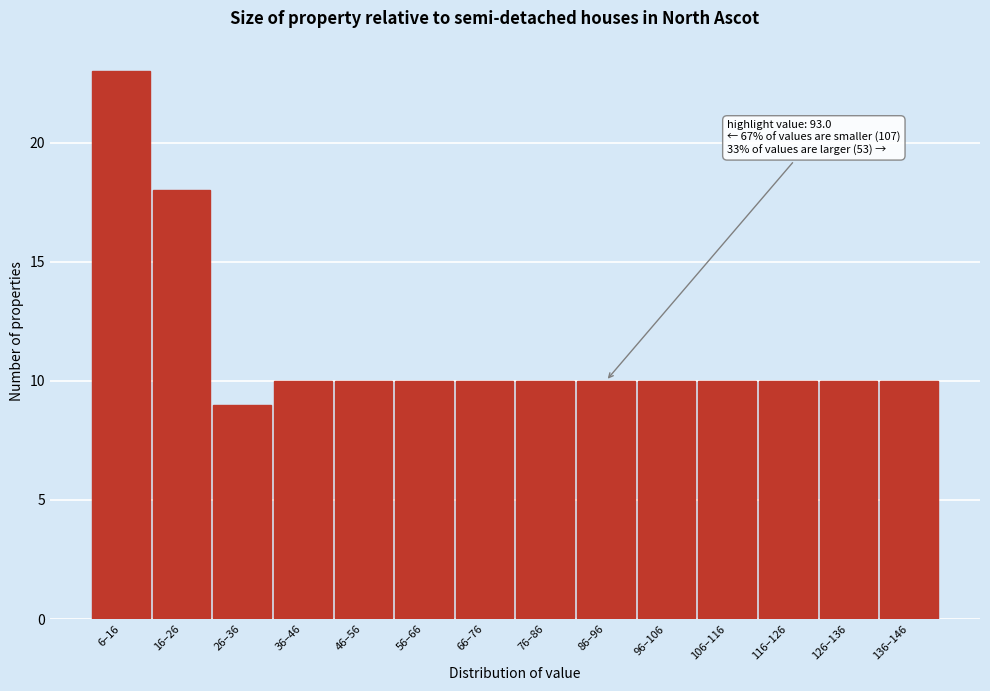

Reading left to right, what are all the values shown in this chart?

6–16=23	16–26=18	26–36=9	36–46=10	46–56=10	56–66=10	66–76=10	76–86=10	86–96=10	96–106=10	106–116=10	116–126=10	126–136=10	136–146=10